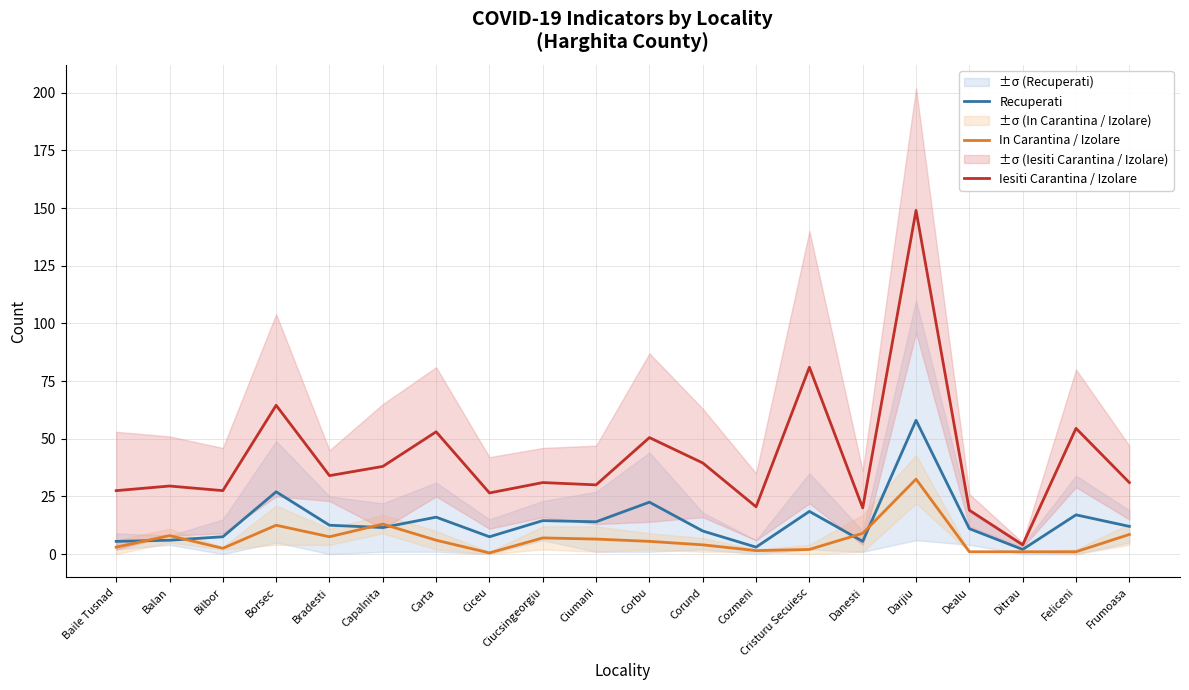

What is the difference between the maximum and minimum values in the Iesiti Carantina / Izolare series?

145.0